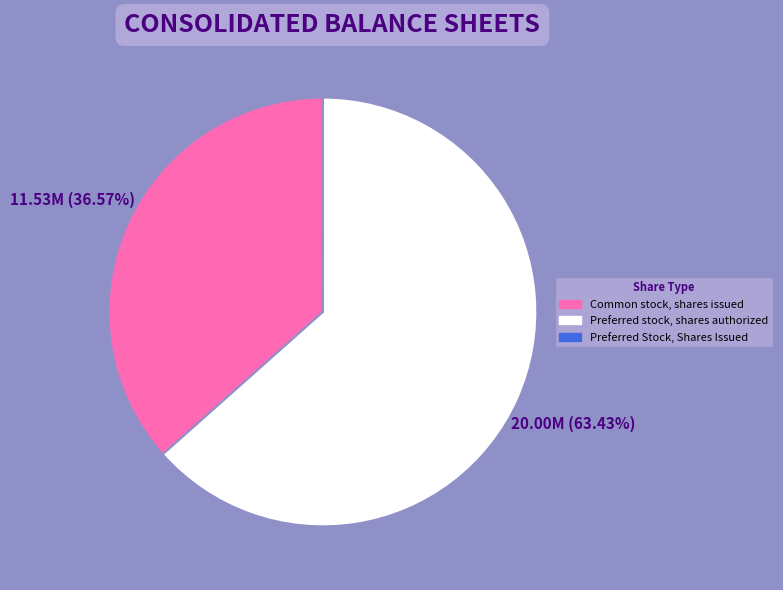

What is the majority slice?

Preferred stock, shares authorized